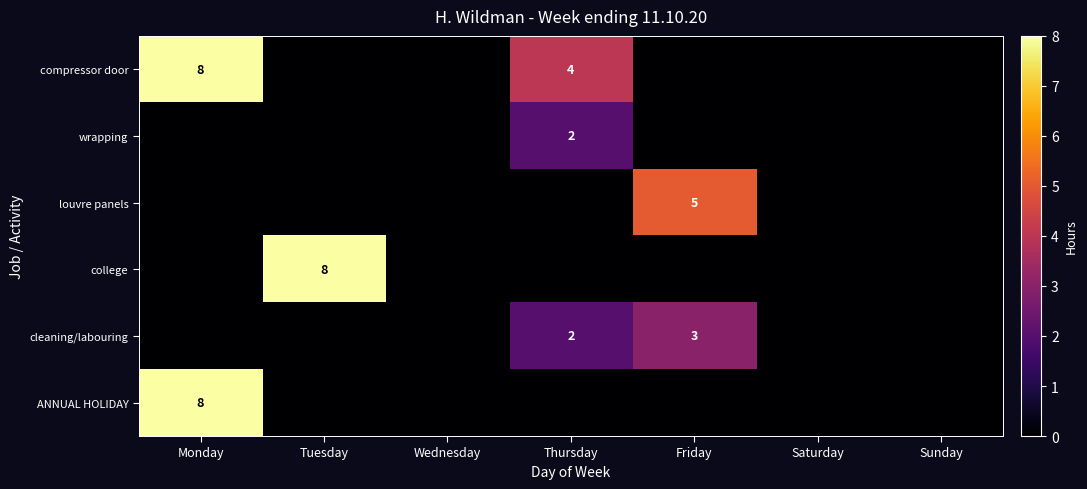

Is it true that wrapping equals 1 at Thursday?

False